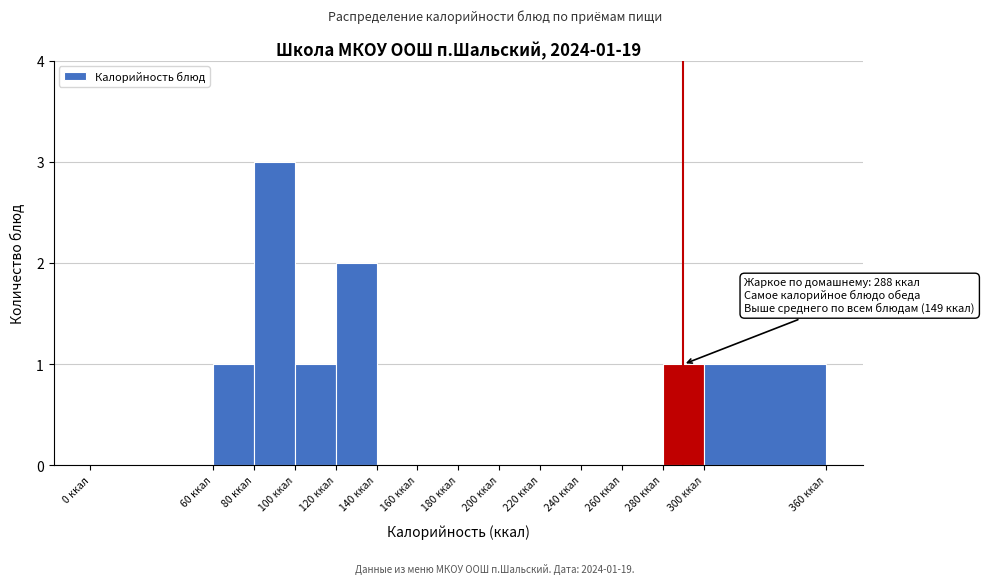

Which range on the x-axis has the tallest bar?

80 to 100